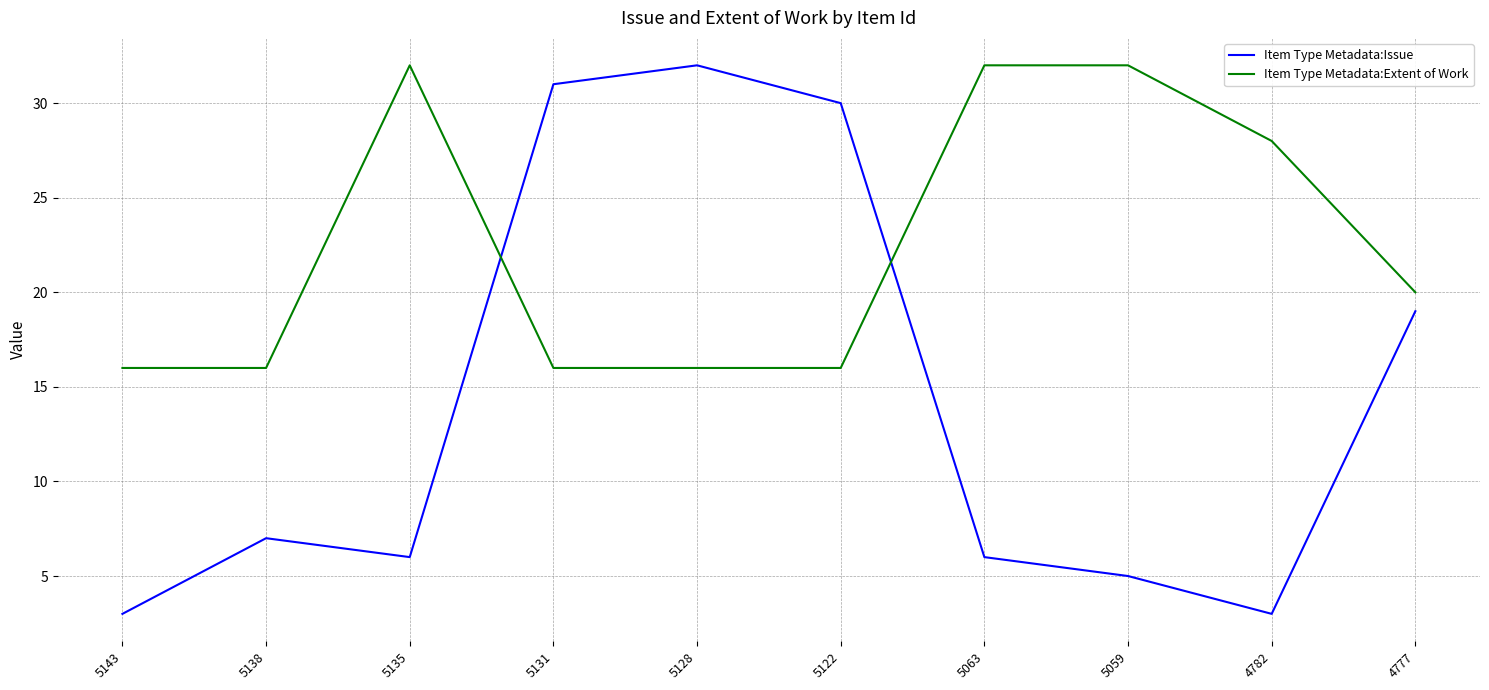

After their last crossing, which series has the higher values: Item Type Metadata:Extent of Work or Item Type Metadata:Issue?

Item Type Metadata:Extent of Work